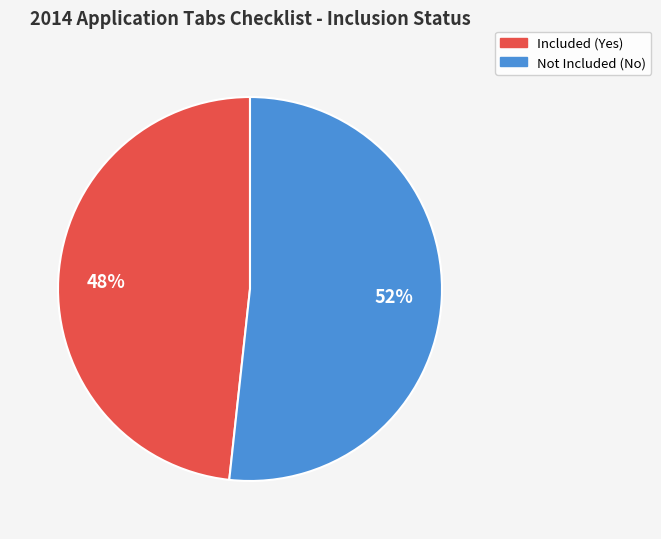

To the nearest percent, what is the average slice percentage?

50%